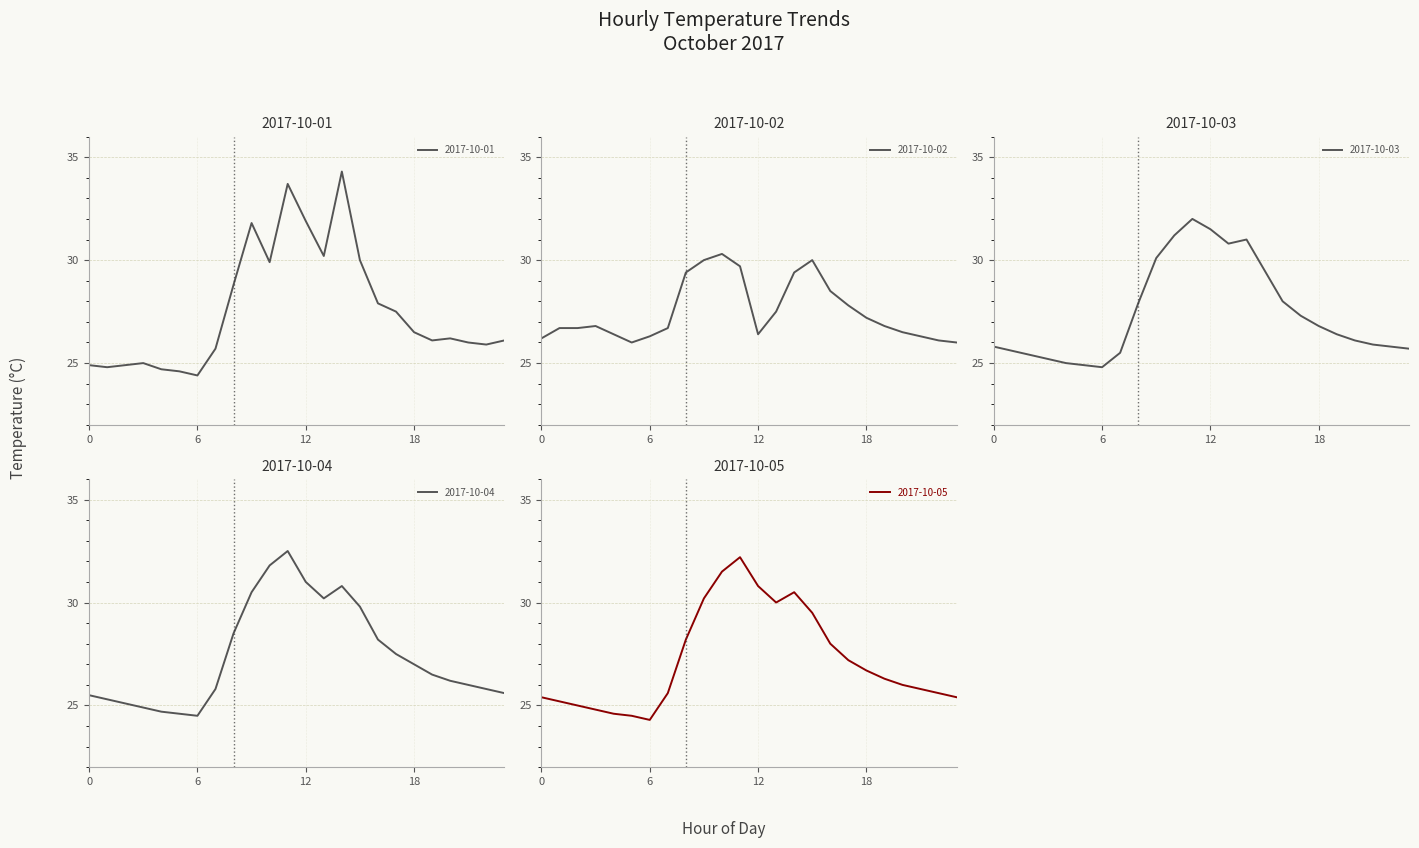

How many lines are shown in the chart?

5